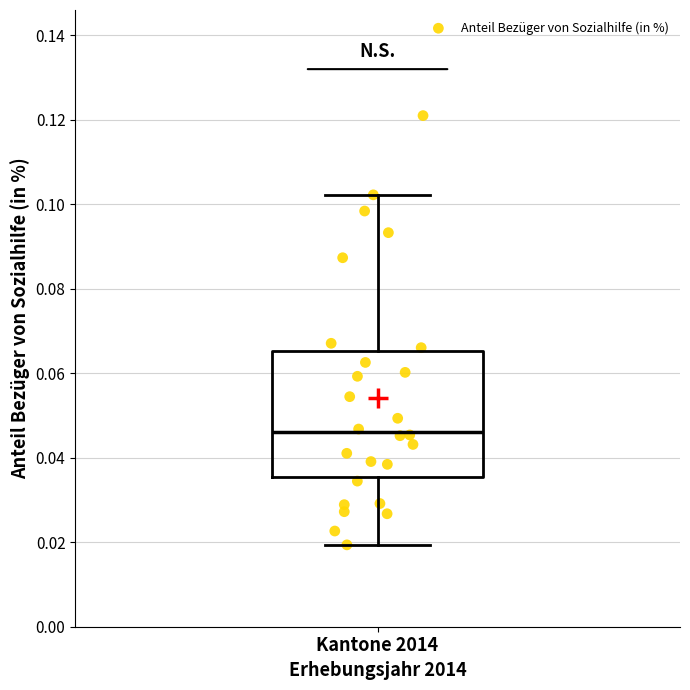

Where does the upper whisker of the box for Kantone 2014 end on the y-axis? The values are not printed on the chart, so give them approximately, as read against the axis.

0.102